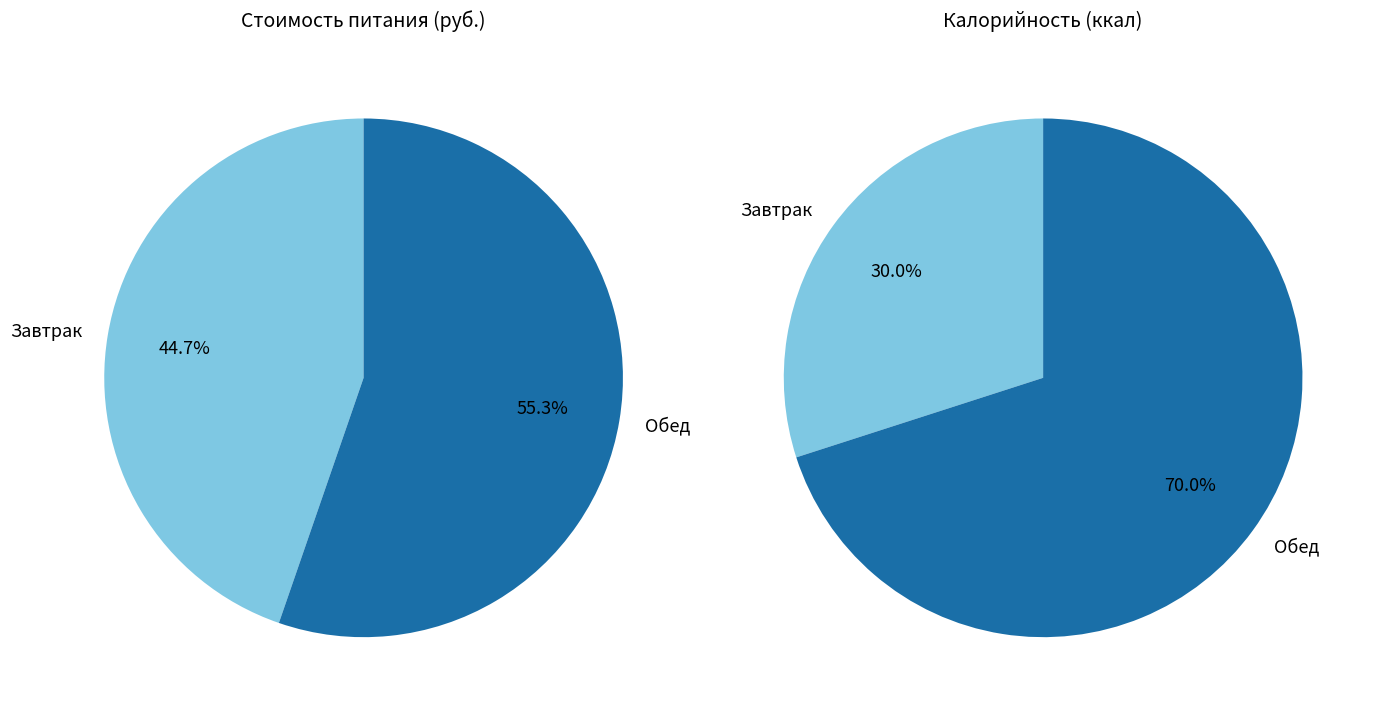

To the nearest percent, what is the average slice percentage?

50%